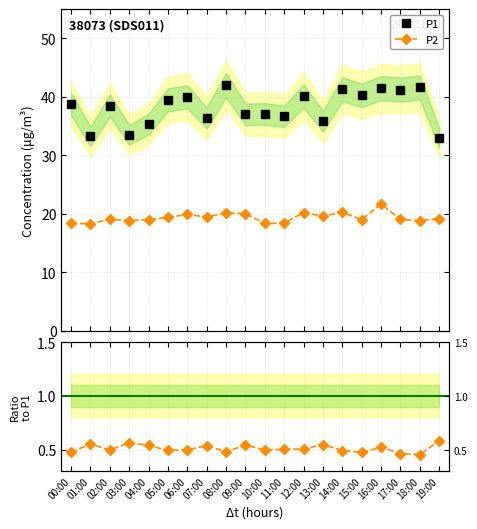

True or false: P1 and P2 cross at least once.

False